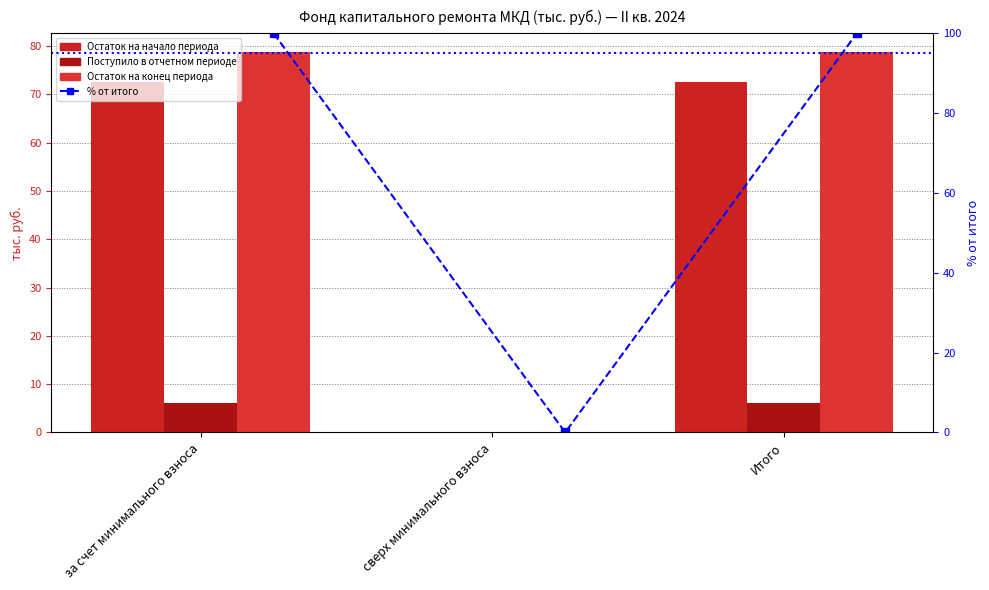

Which series has the largest total across all categories?

% от итого